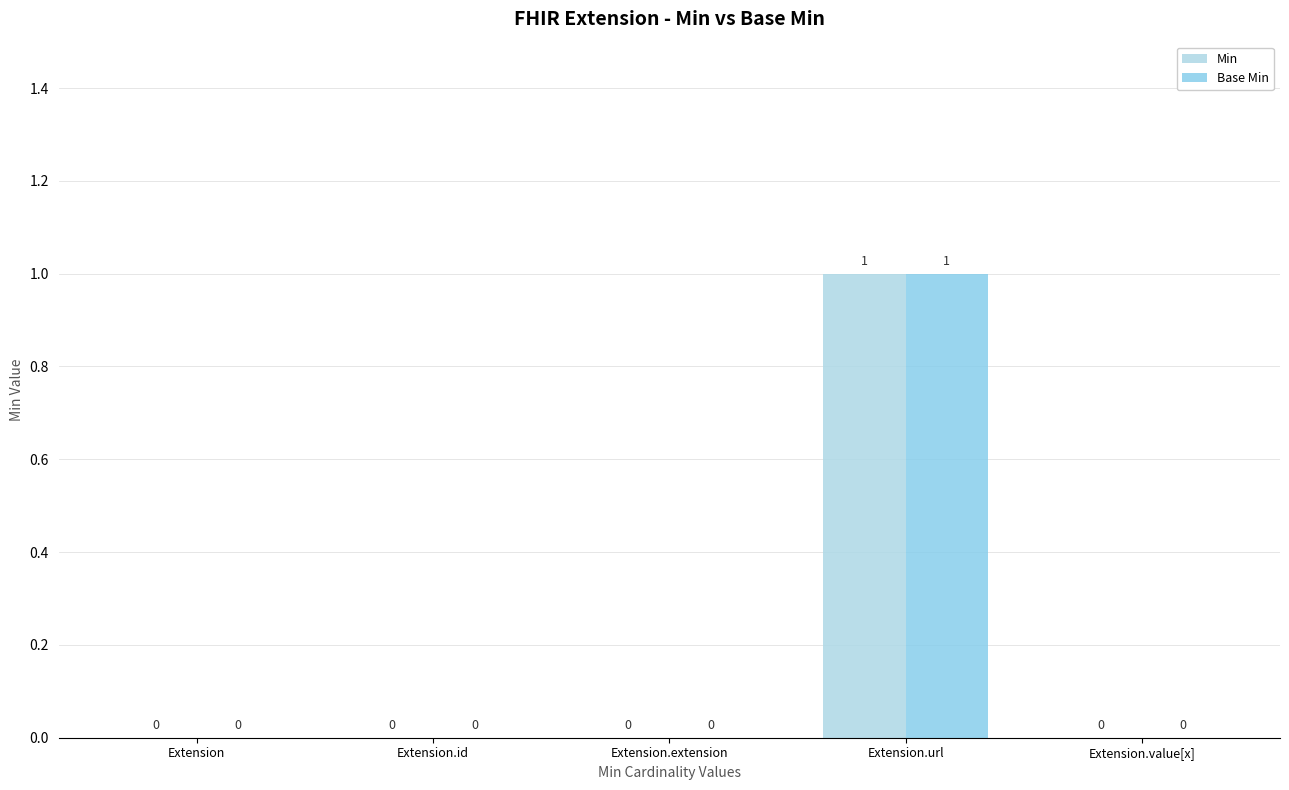

How many Base Min values are between 0 and 1?

5